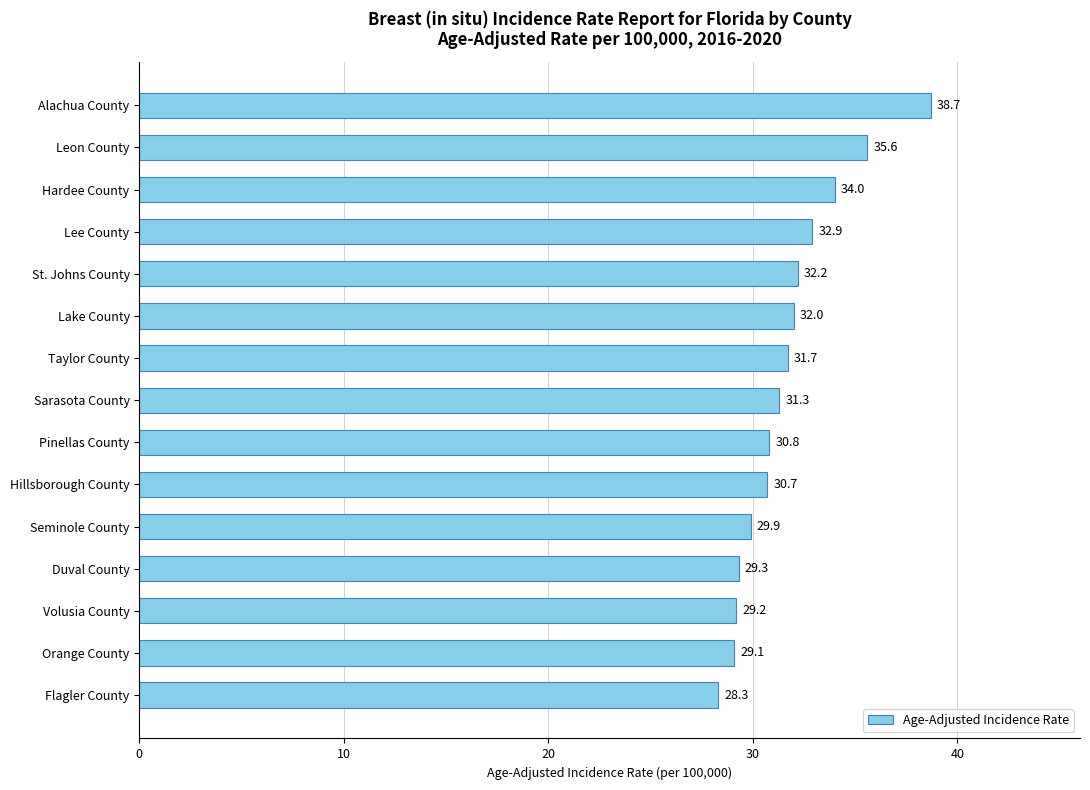

What is the ratio of the value at Taylor County to the value at Orange County?

1.1